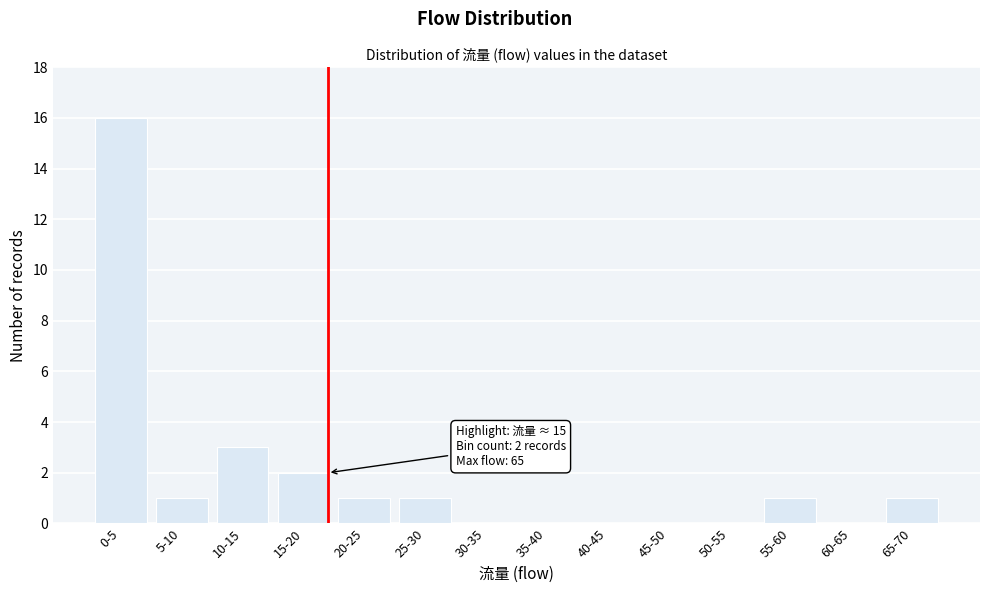

Reading left to right, what are all the values shown in this chart?

0-5=16	5-10=1	10-15=3	15-20=2	20-25=1	25-30=1	30-35=0	35-40=0	40-45=0	45-50=0	50-55=0	55-60=1	60-65=0	65-70=1